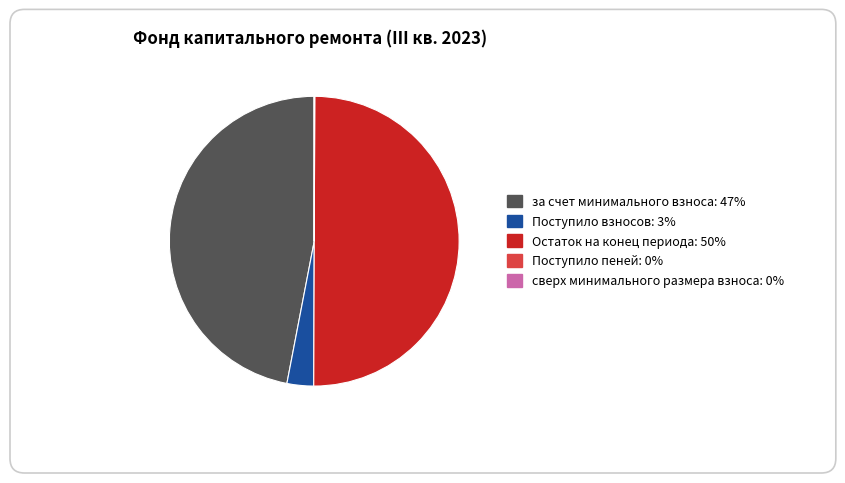

True or false: Поступило взносов: 3% accounts for 3% of the total.

True